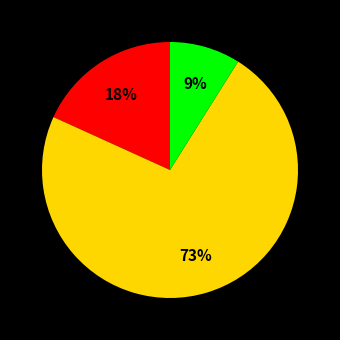

To the nearest percent, what is the difference between the largest and smallest slice percentages?

64%